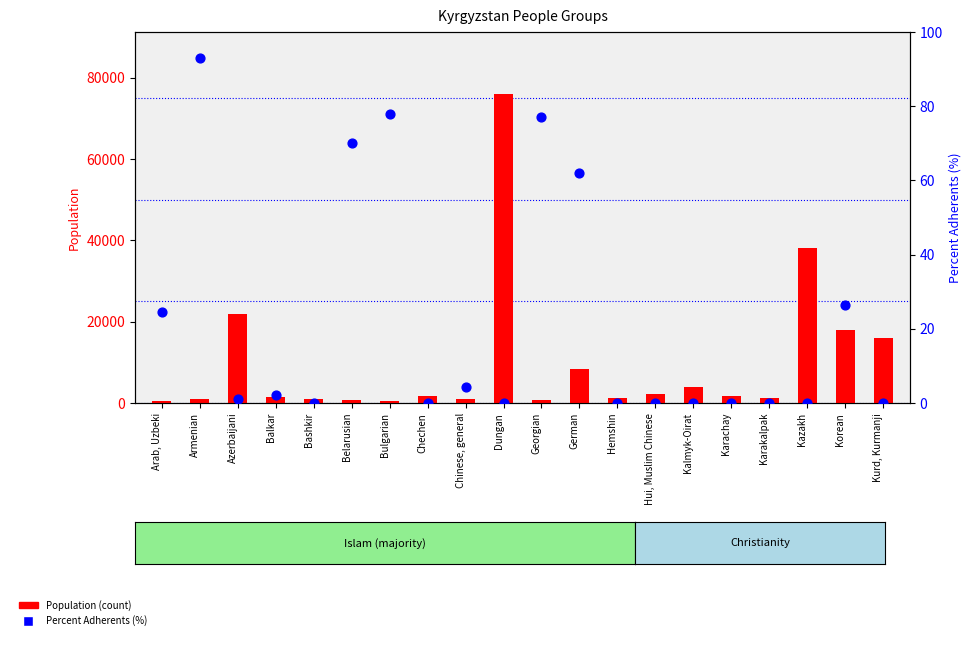

At which category is the sum across all series the highest?

Dungan